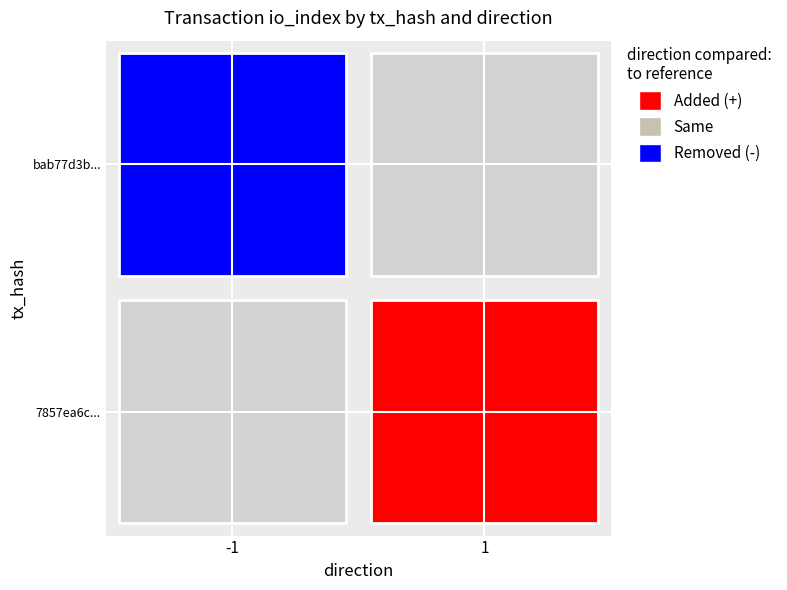

What is the minimum value for 7857ea6cb824969910dc2582e0ad899a742f498?

1